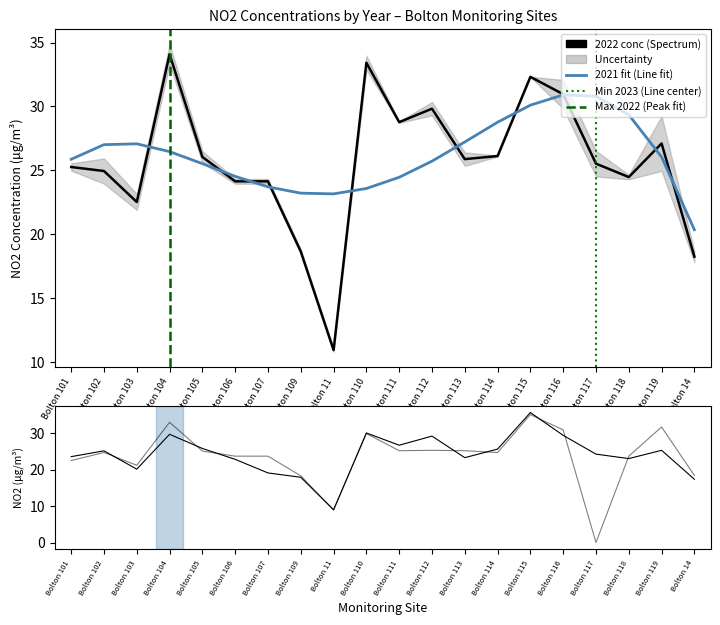

What is the difference between the 2019 conc values at Bolton 115 and Bolton 111?

9.0